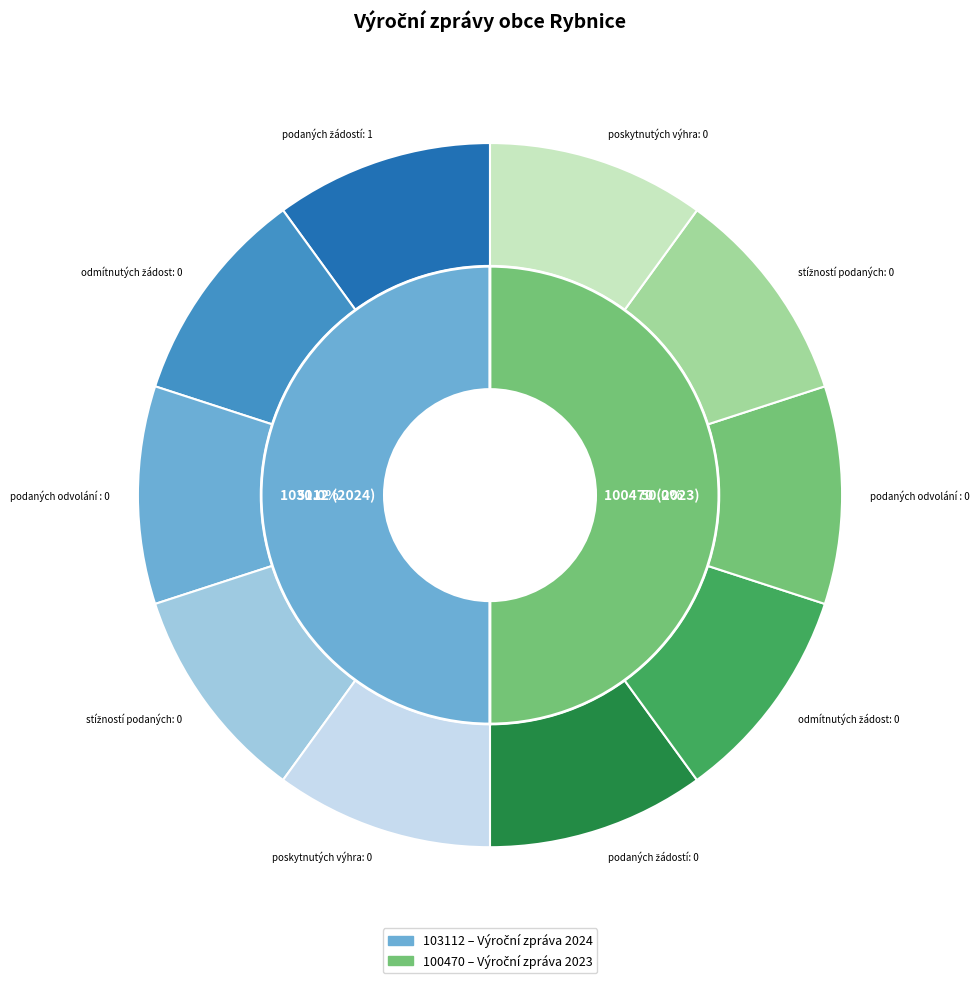

How many slices are in this pie chart?

2